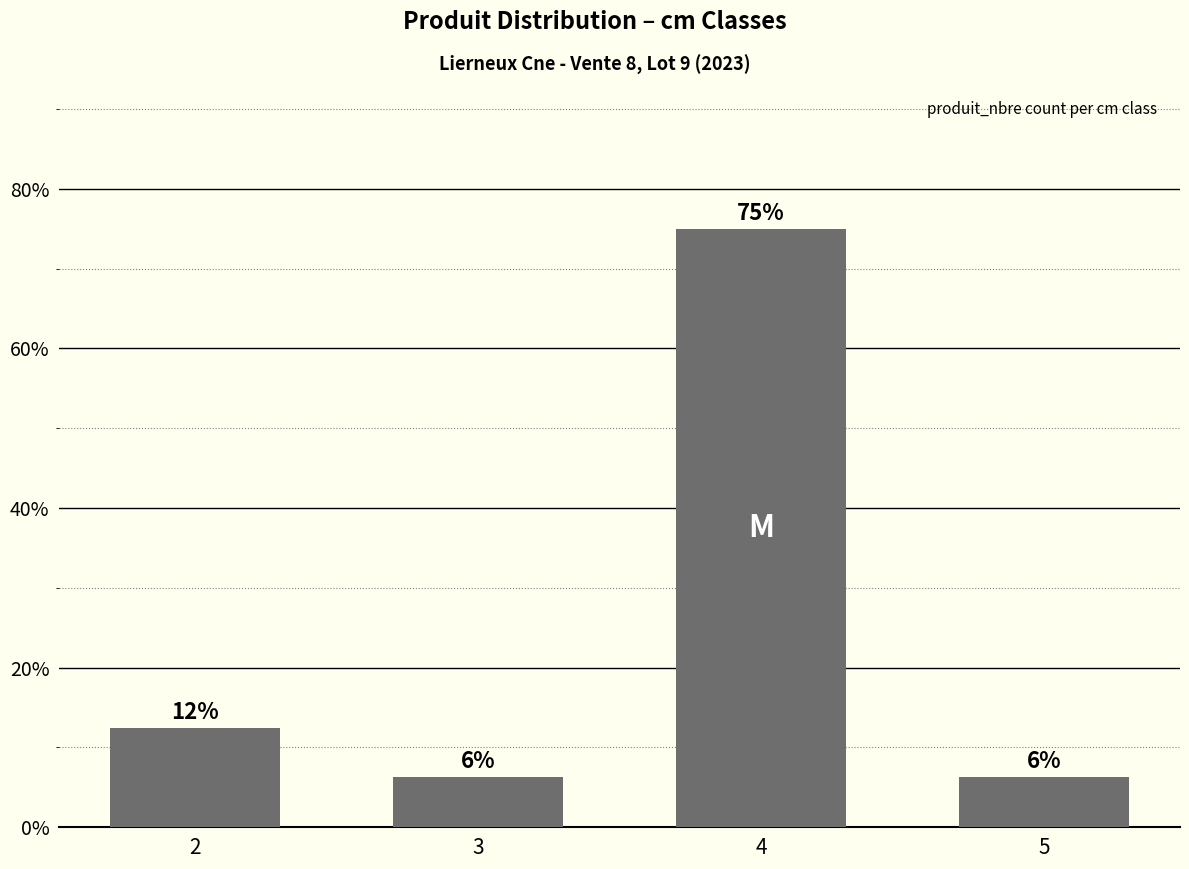

Does the chart contain any negative values?

No